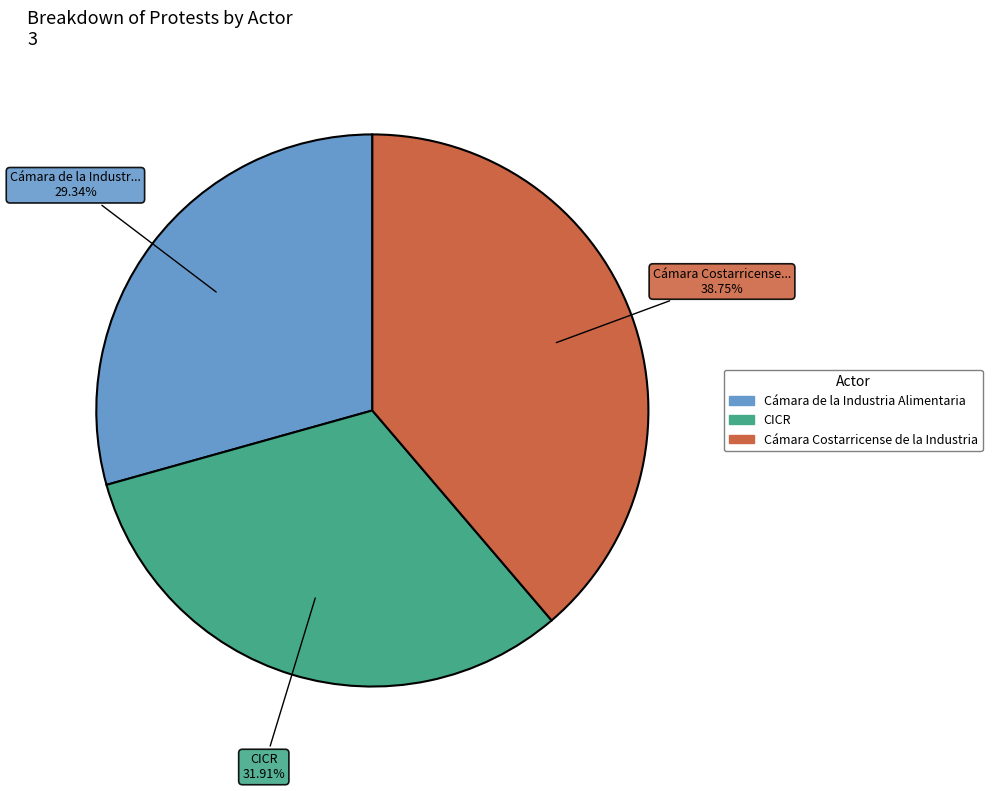

How much of the chart is everything except Cámara Costarricense de la Industria?

61.2%